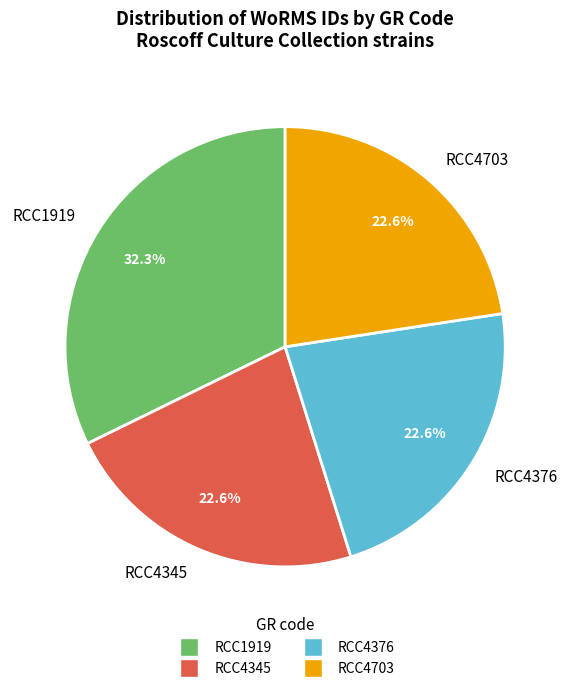

What percentage is the RCC4345 slice, to the nearest percent?

23%